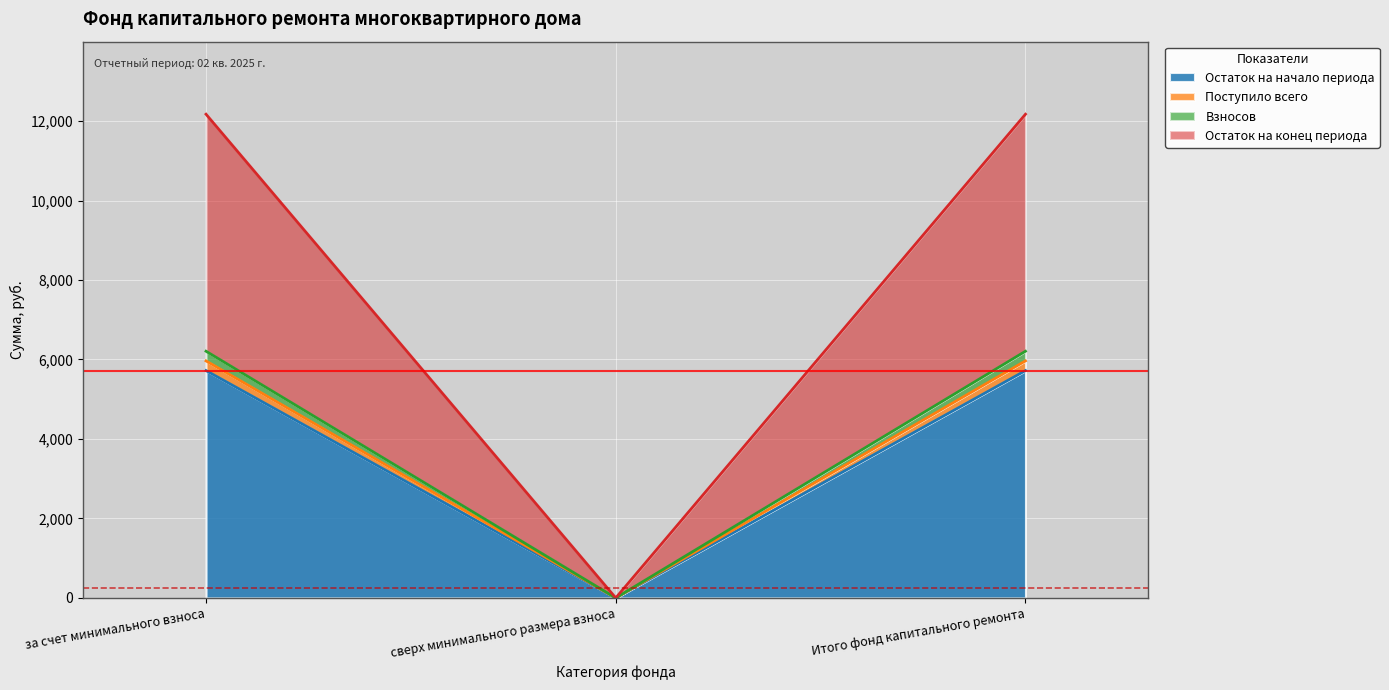

Does the chart display data point markers on the line(s)?

No